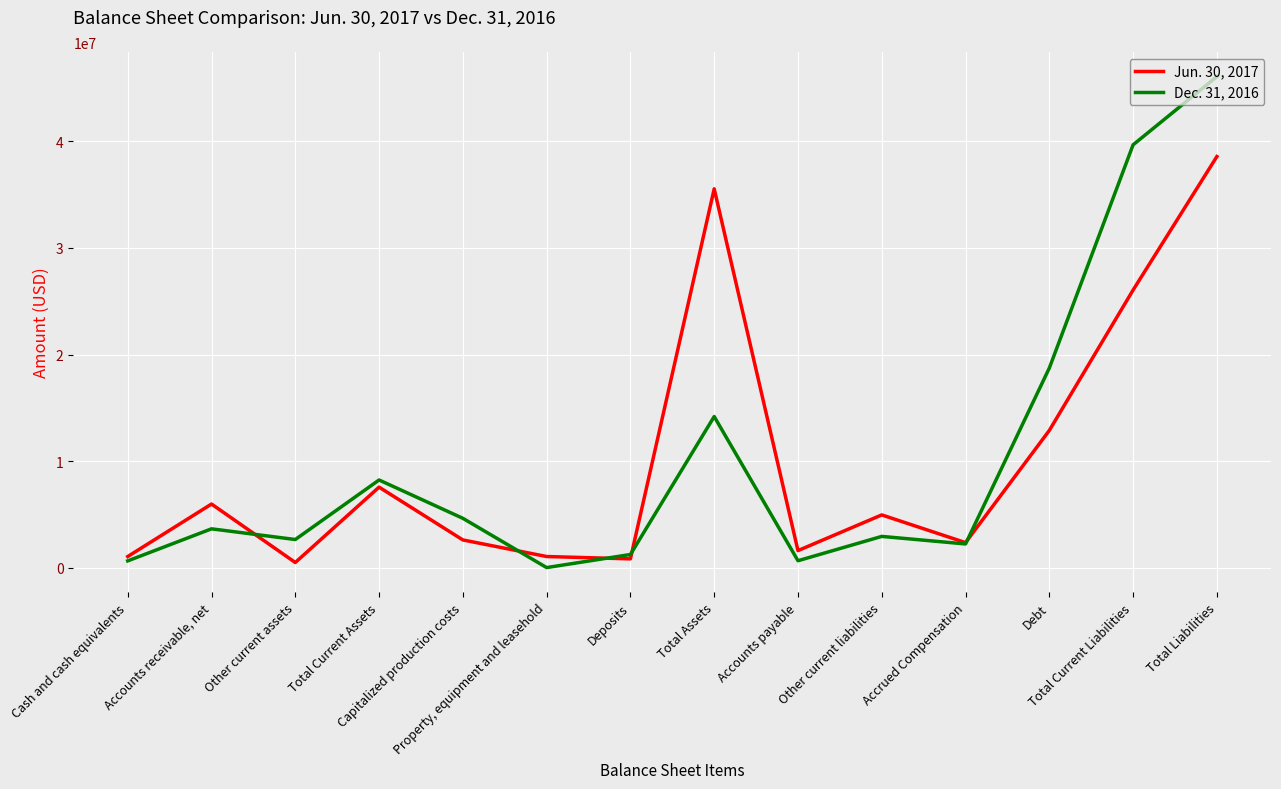

Read the Dec. 31, 2016 value at Total Liabilities, to the nearest 10.

46065040